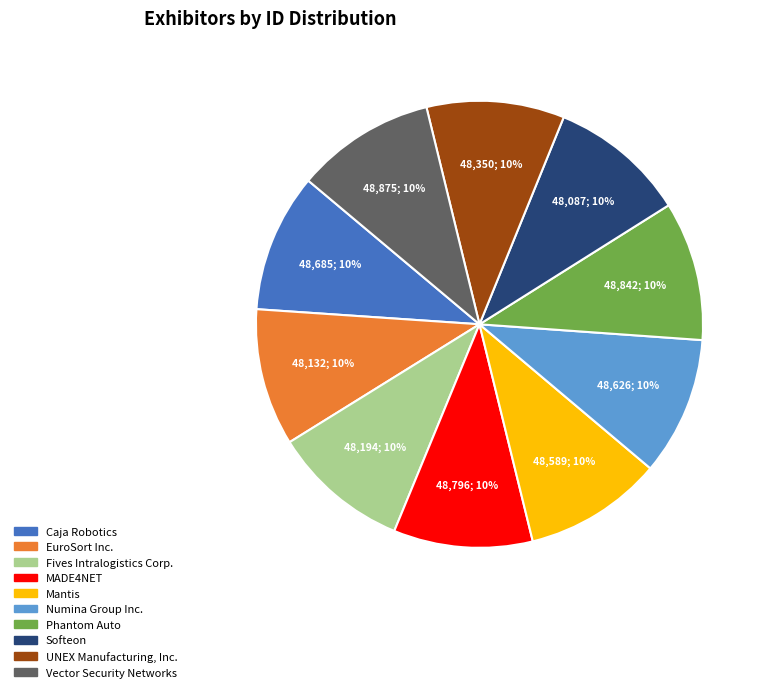

Approximately how many times larger is the value at EuroSort Inc. compared to Vector Security Networks?

1.0